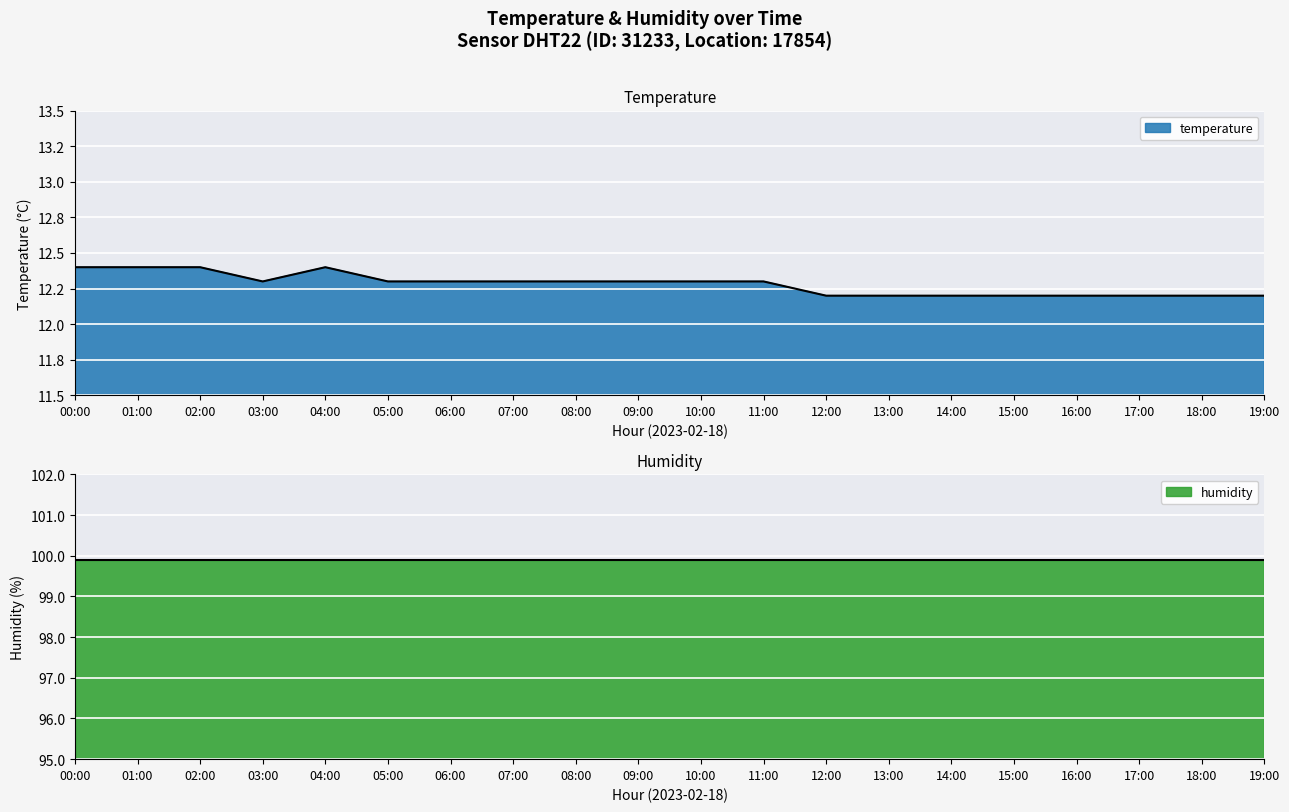

Rank the categories by value from highest to lowest.

00:00, 01:00, 02:00, 04:00, 03:00, 05:00, 06:00, 07:00, 08:00, 09:00, 10:00, 11:00, 12:00, 13:00, 14:00, 15:00, 16:00, 17:00, 18:00, 19:00